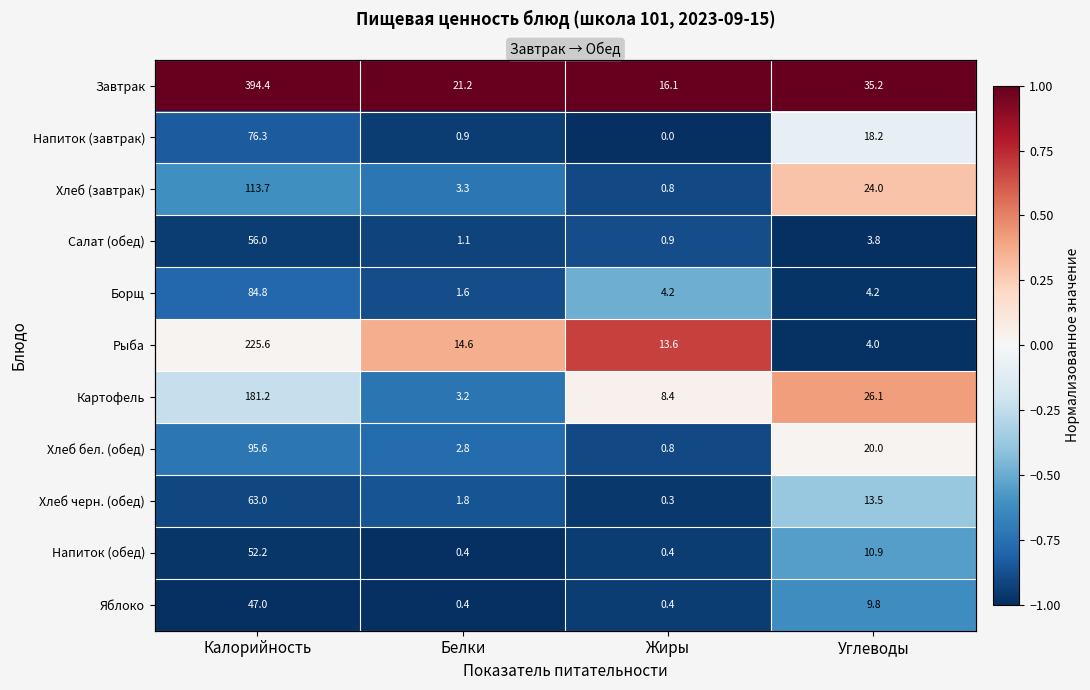

At which category is the sum across all series the highest?

Углеводы